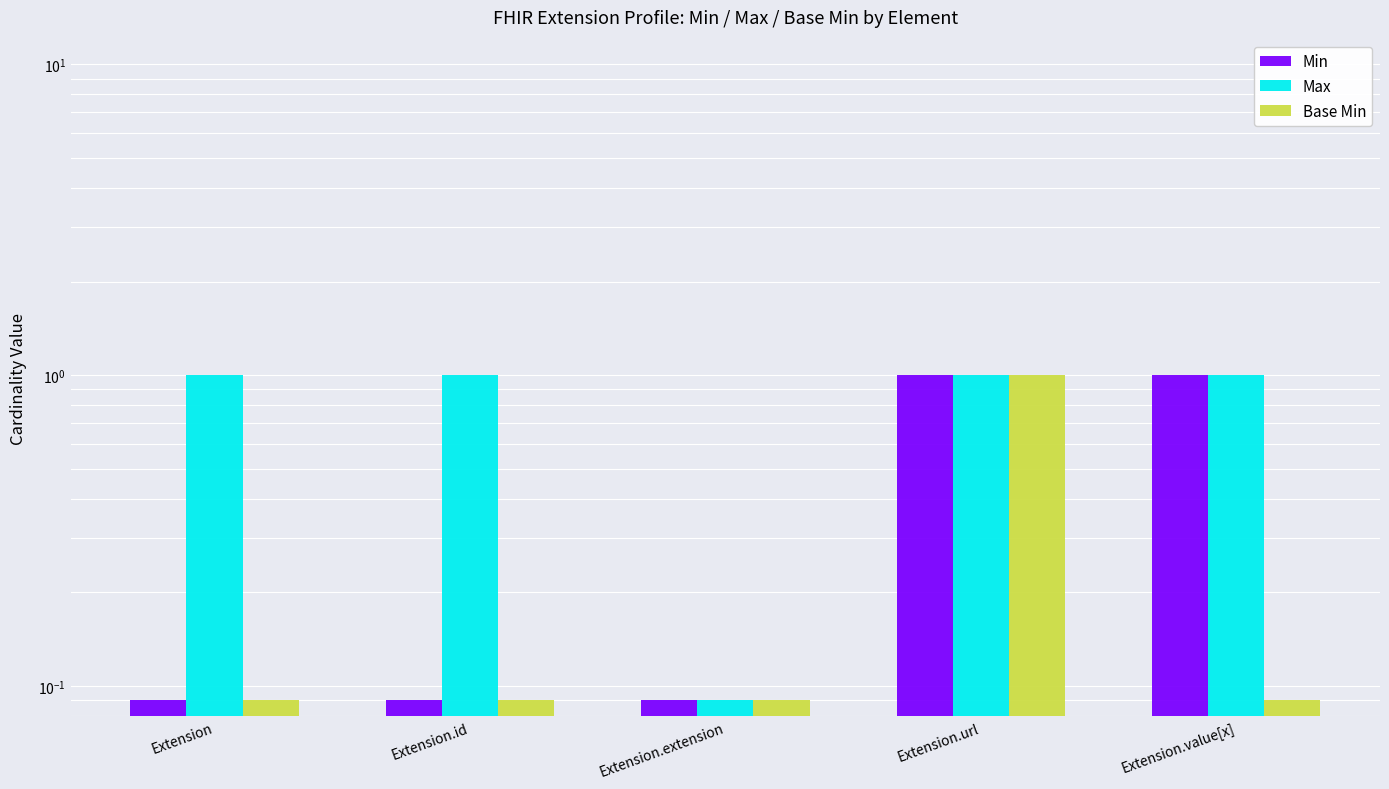

Which category has the lowest value across all series?

Extension